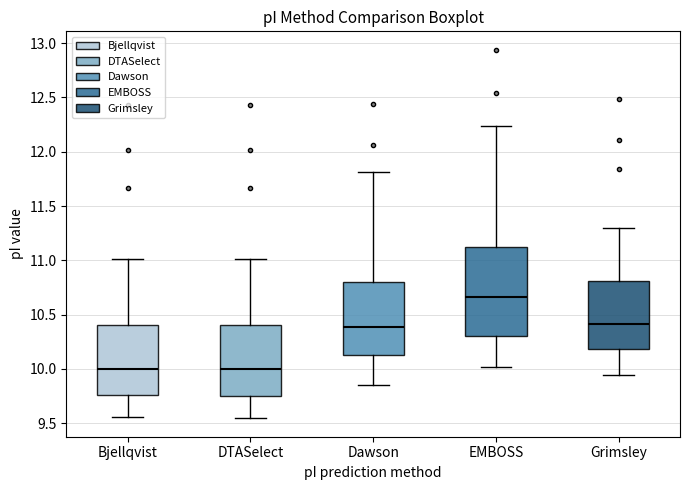

Where is the lower edge of the box for DTASelect on the y-axis? The values are not printed on the chart, so give them approximately, as read against the axis.

9.75